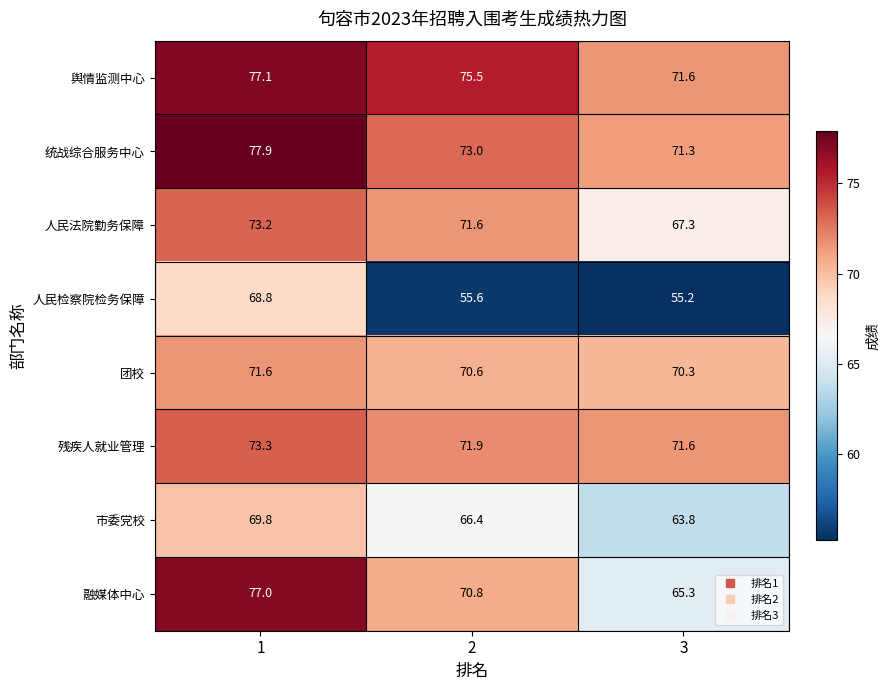

The value of 市委党校 at 1 is 69.8. True or false?

True